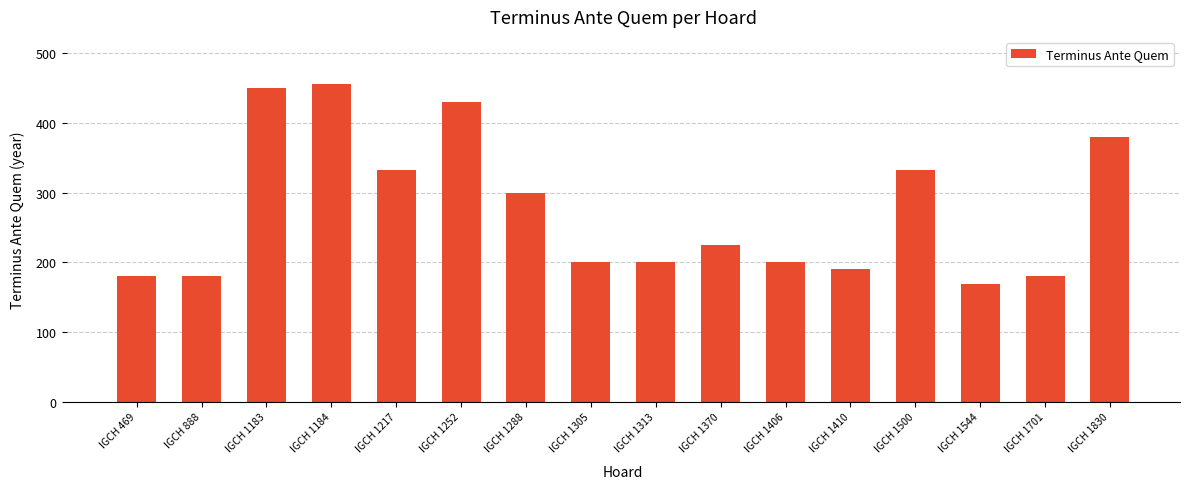

What is the value of the 10th bar from the left?

225